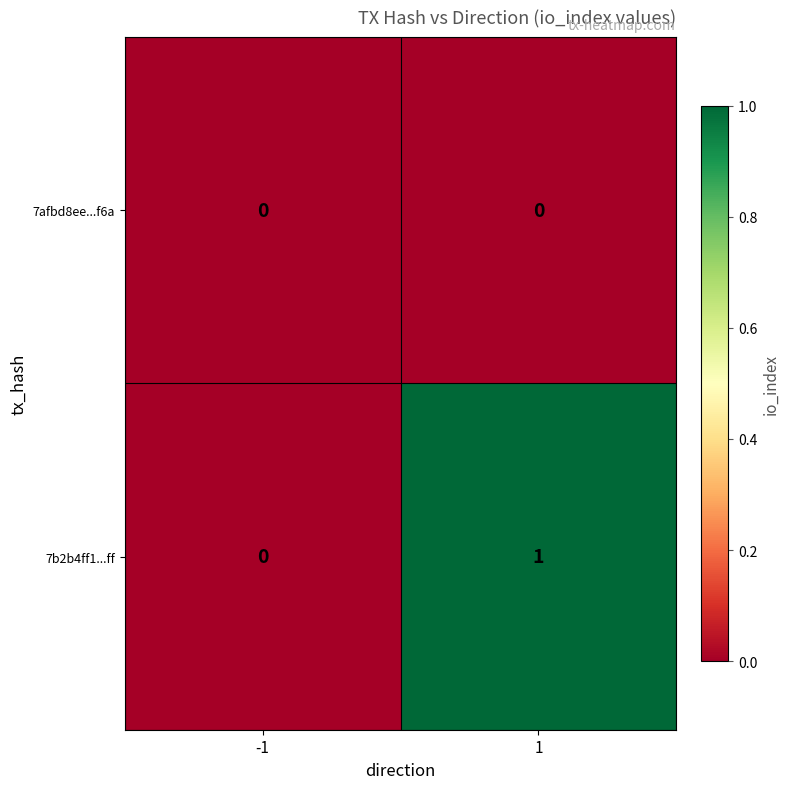

Count the number of categories in the chart.

2